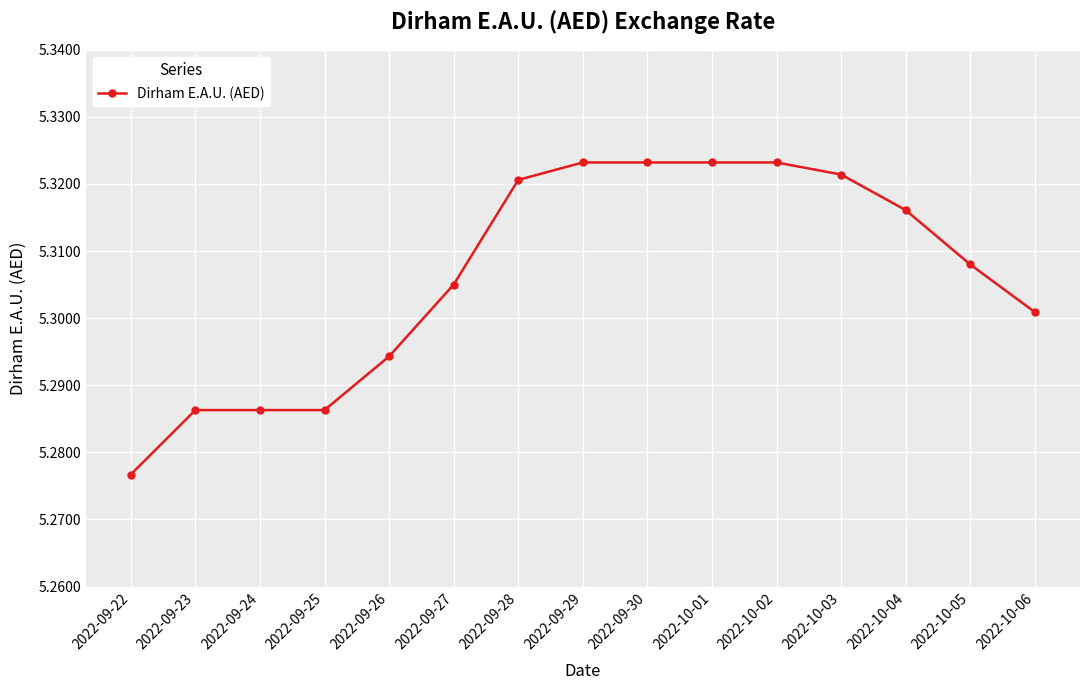

What is the label of the 13th point from the right?

2022-09-24